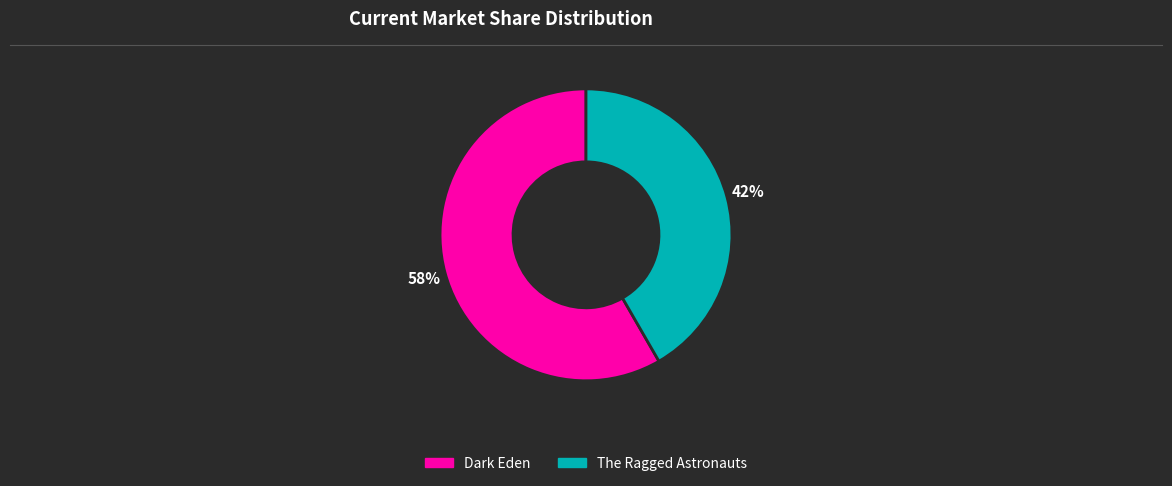

The Dark Eden slice represents 69% of the pie. True or false?

False